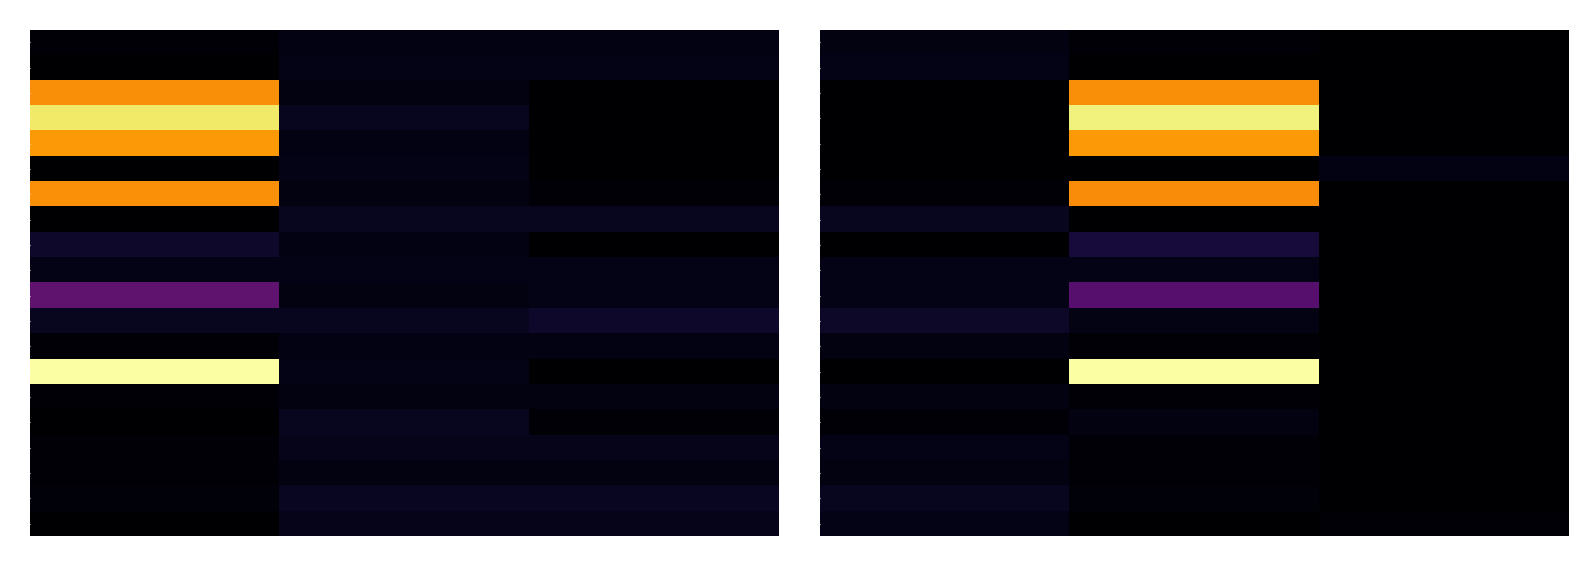

What is the average value of the 20 series?

351.3